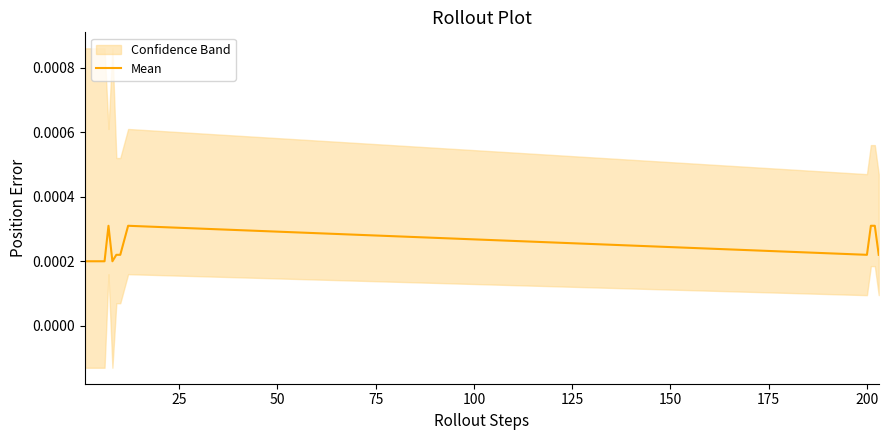

Is this an area chart (filled region under the line)?

No